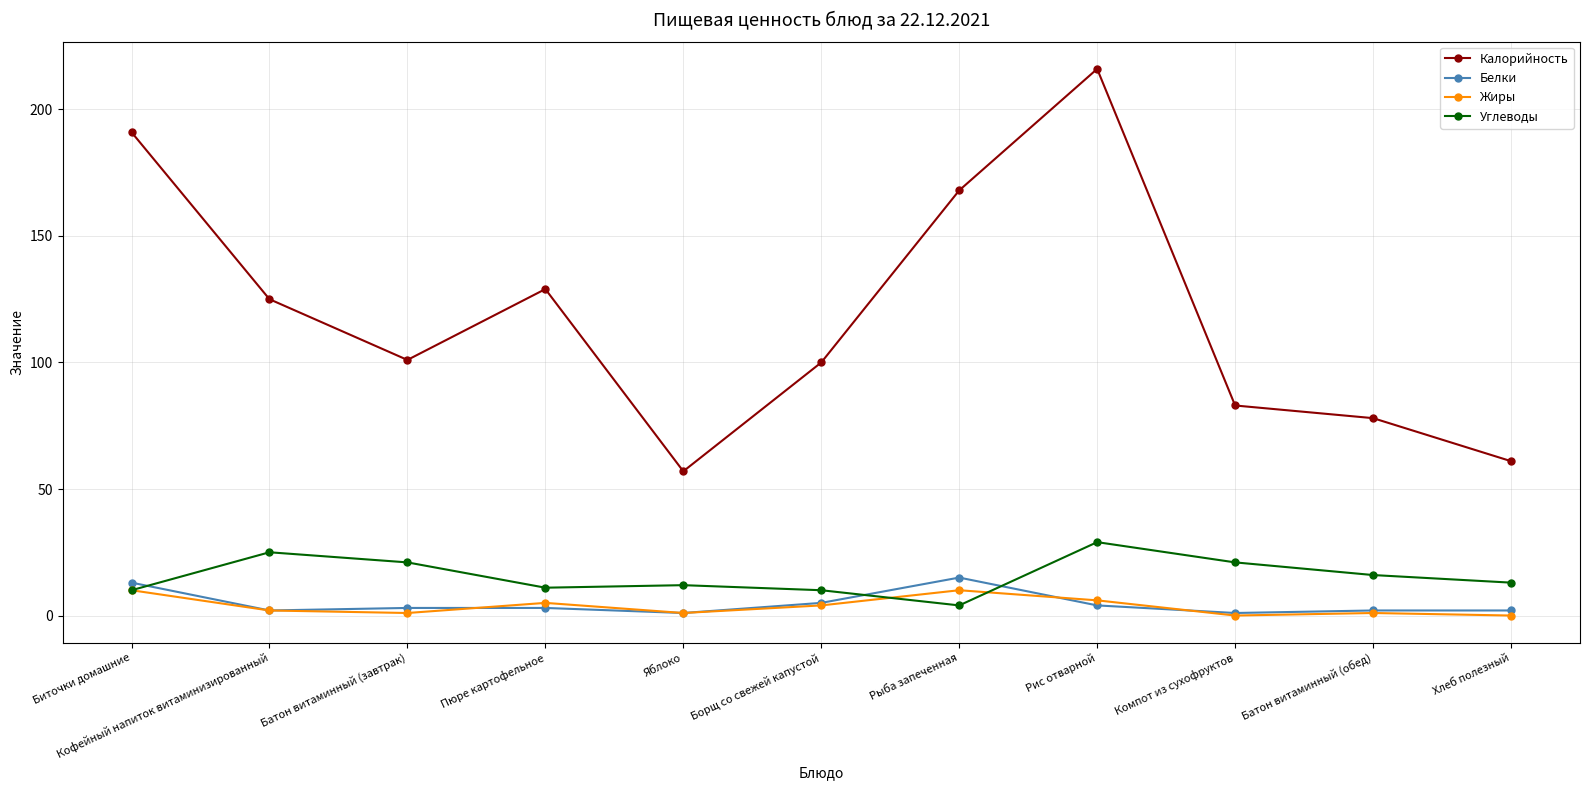

At which category is the sum across all series the highest?

Рис отварной